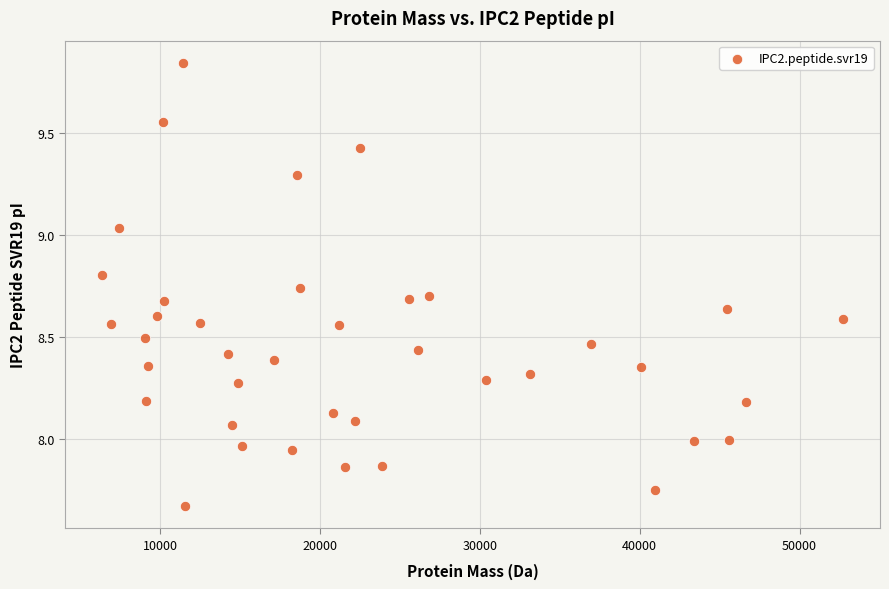

What is the range of X values (max minus min)?

46344.3